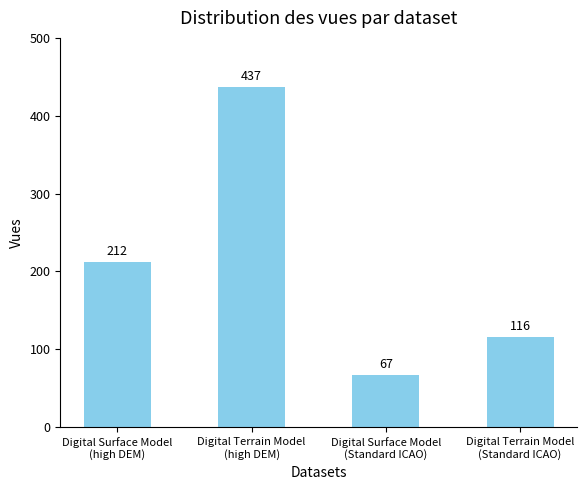

Is it true that the value at Digital Surface Model
(high DEM) is 212?

True